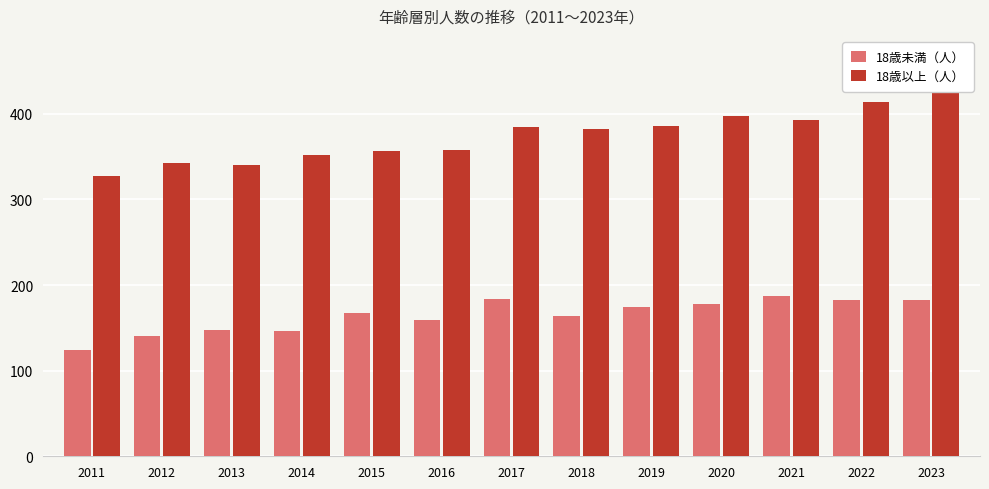

At which label is 18歳以上（人） closest to 377?

2018